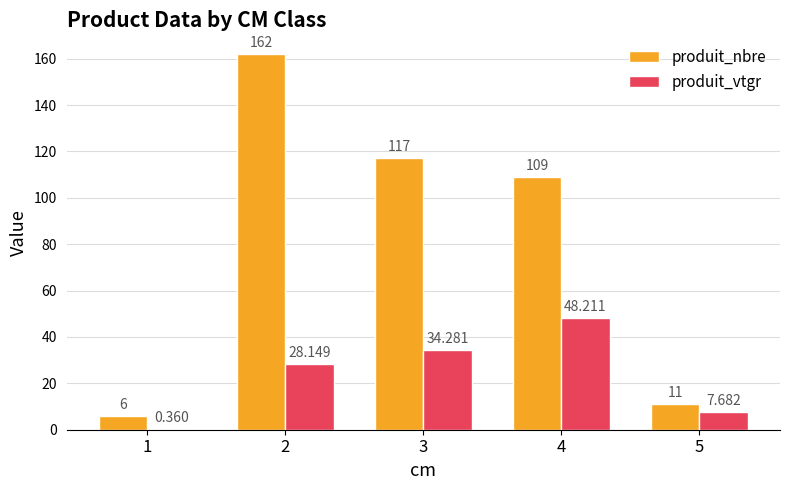

True or false: produit_nbre has a value of 5.8 at 5.

False